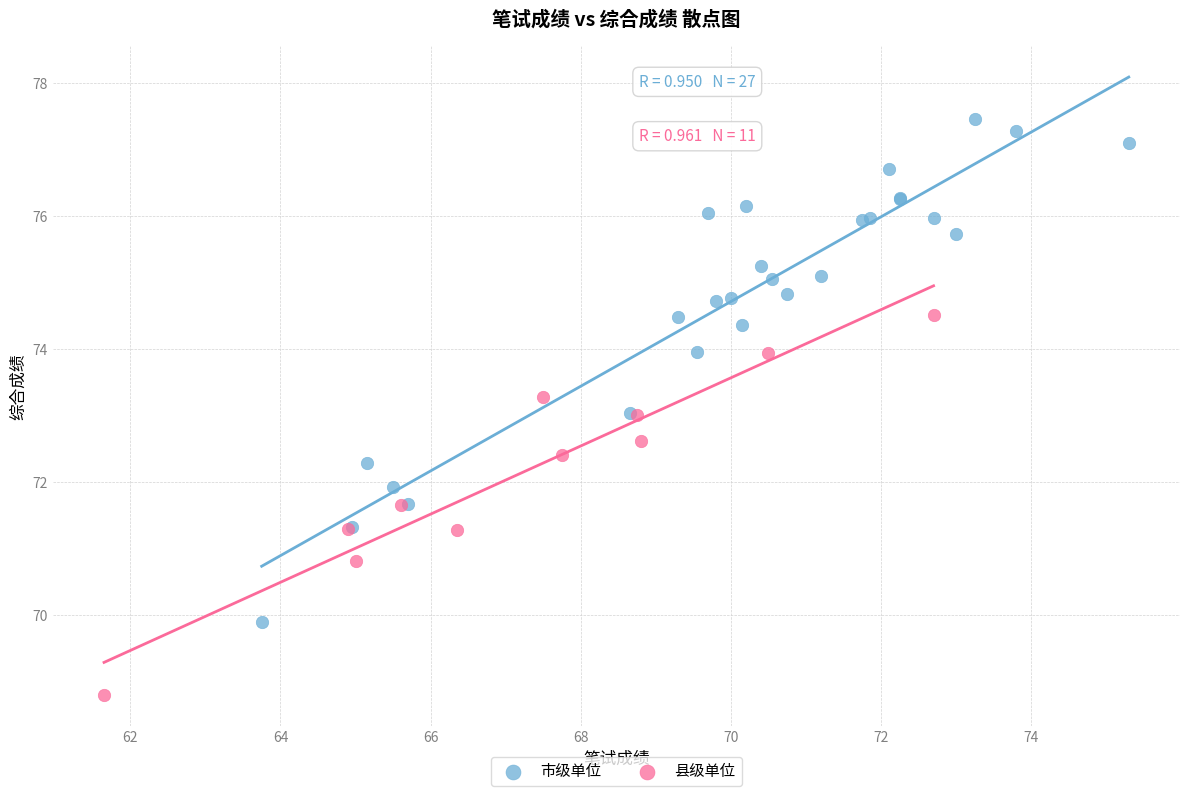

What are all the series names shown in the legend?

市级单位, 县级单位